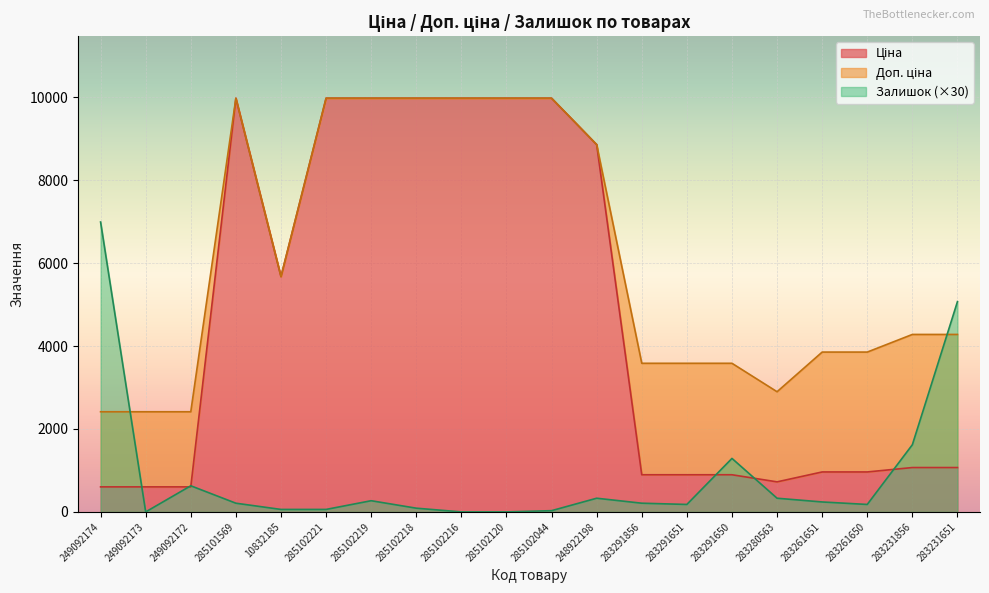

What is the total value across all series at 249092173?

3018.6